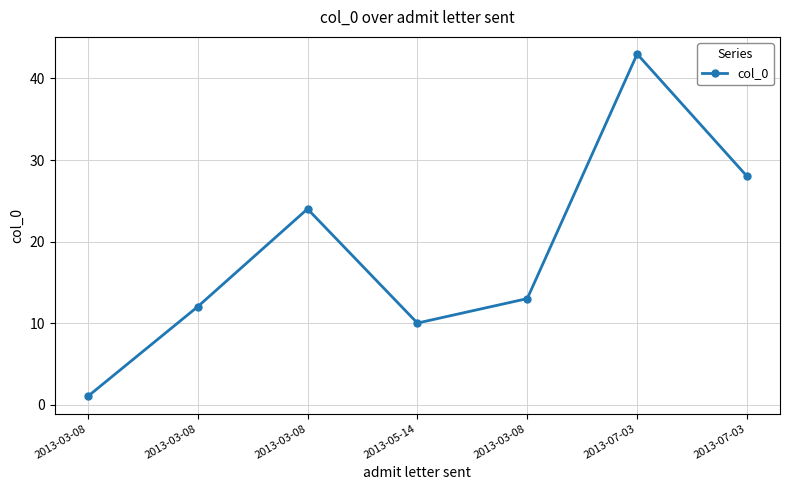

Where is the first local minimum?

2013-05-14